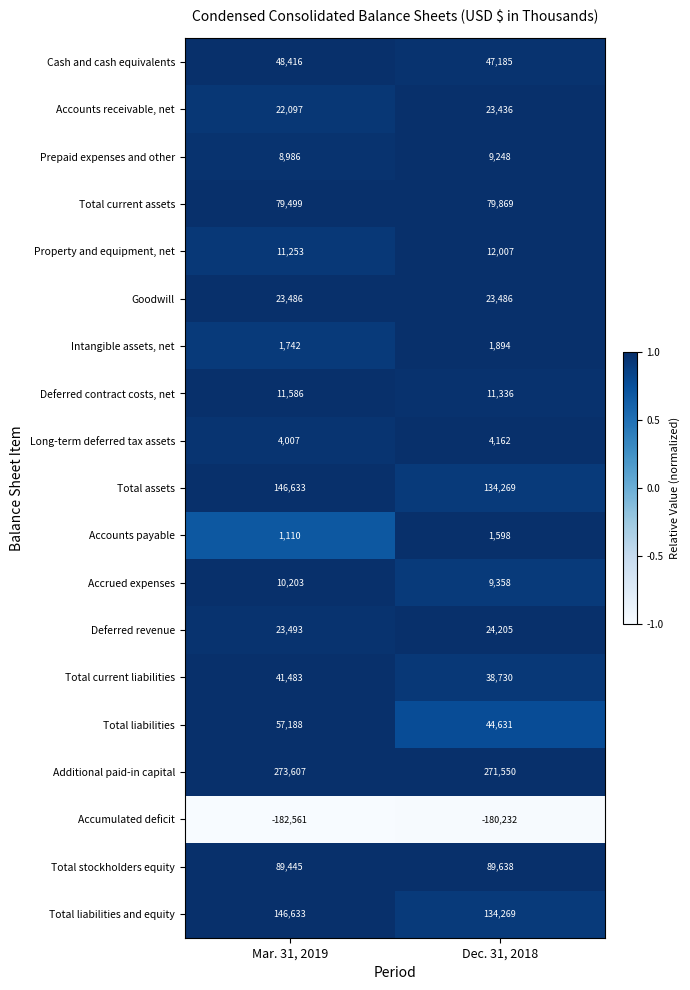

What value does the Prepaid expenses and other series have at Dec. 31, 2018, to the nearest 50?

9250